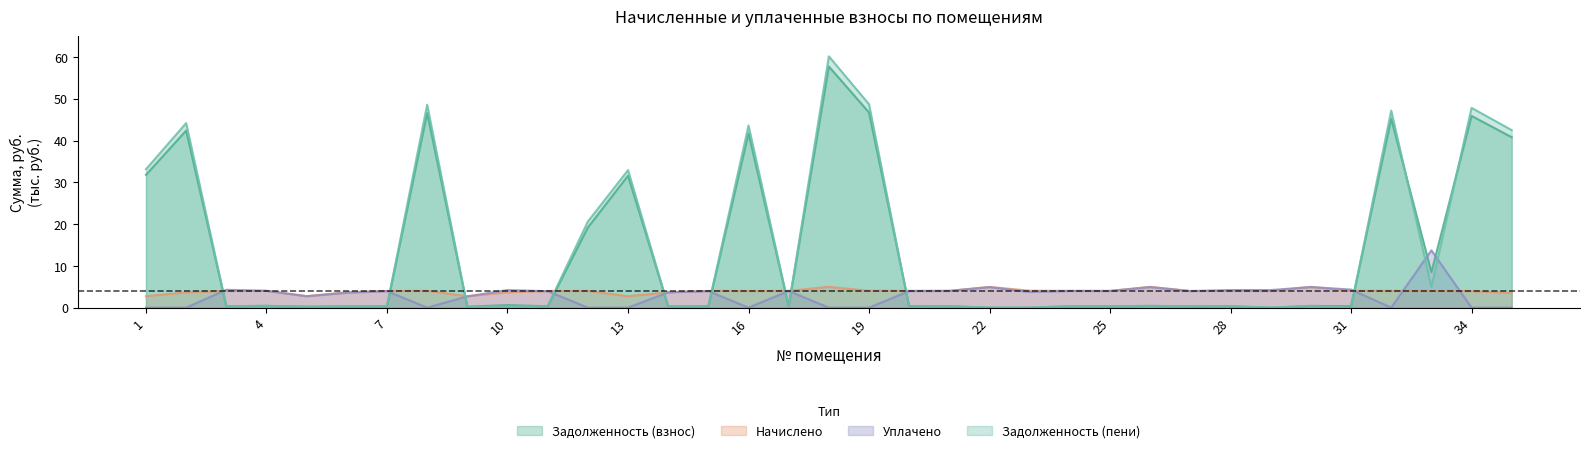

How many intersections are there between nachisleno and zadolzhennost_pensi?

10